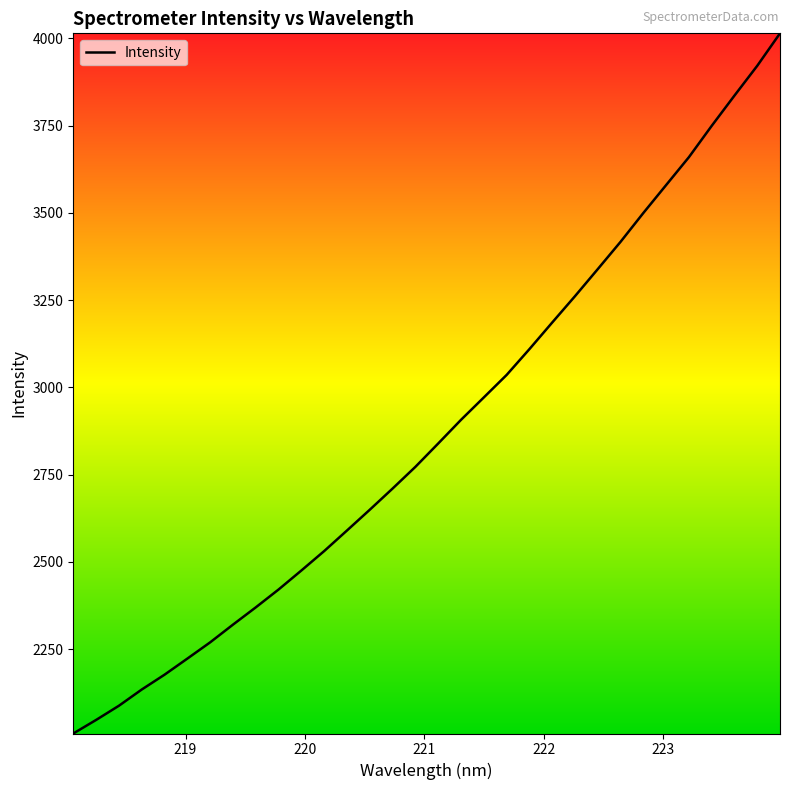

Does the chart have visible grid lines?

No